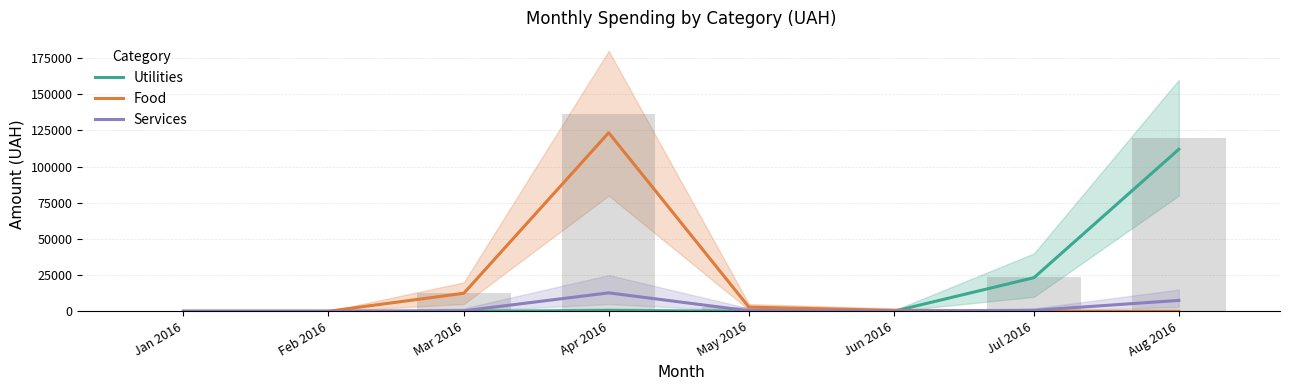

Which series has the largest range (max minus min)?

Food